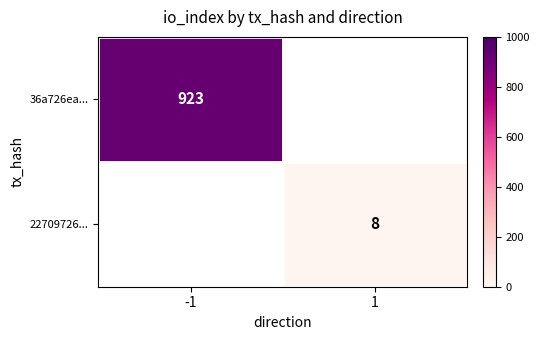

Is it true that 36a726ea... equals 414 at -1?

False